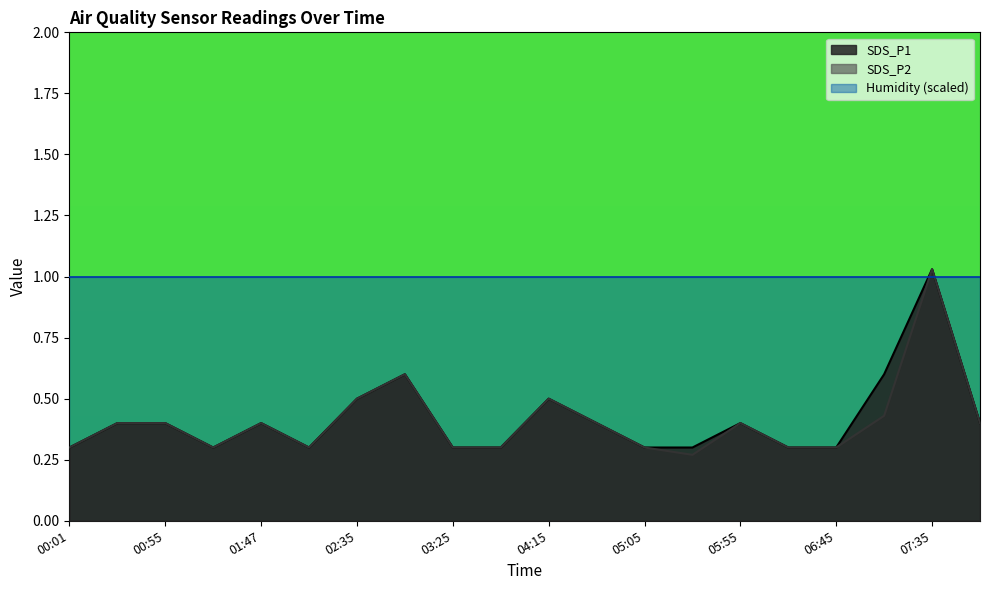

At which category is the sum across all series the highest?

07:35